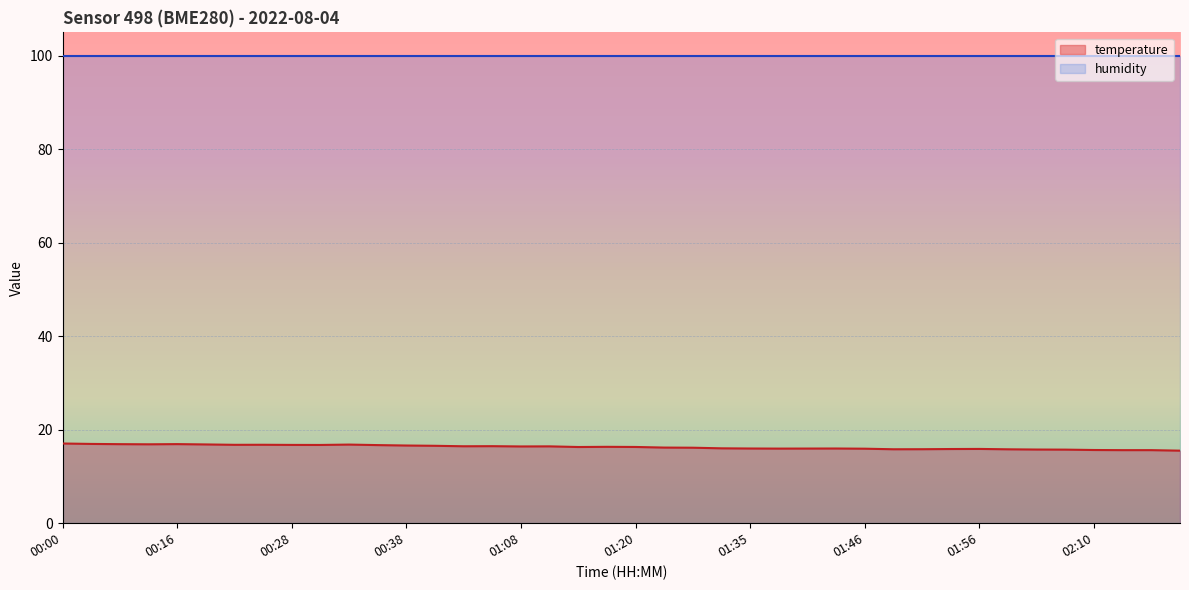

What is the change in value from 01:51 to 02:10?

-0.2